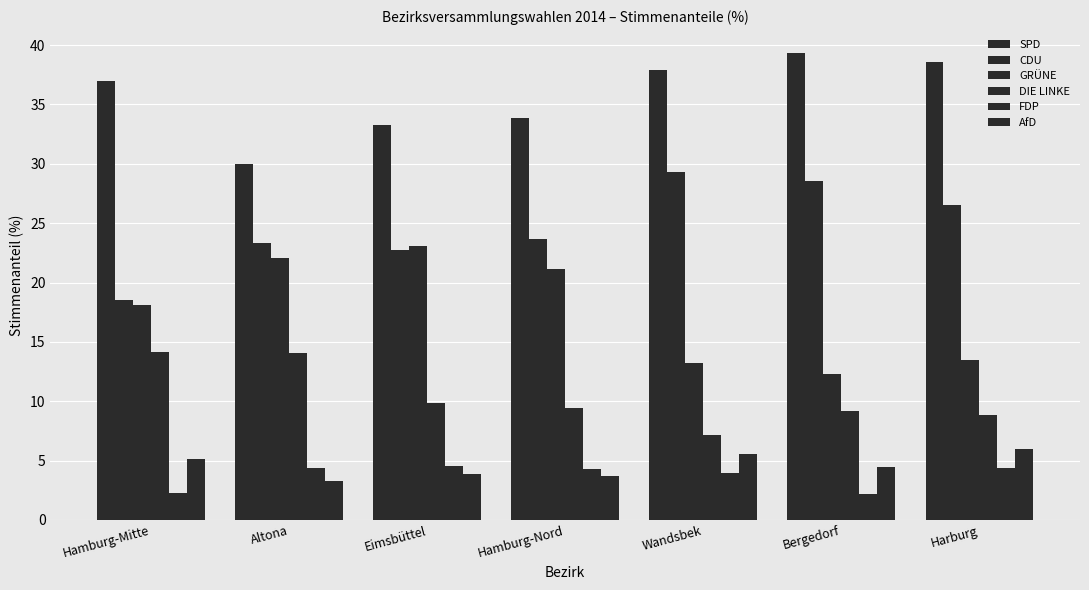

How many data points in SPD are less than 36?

3